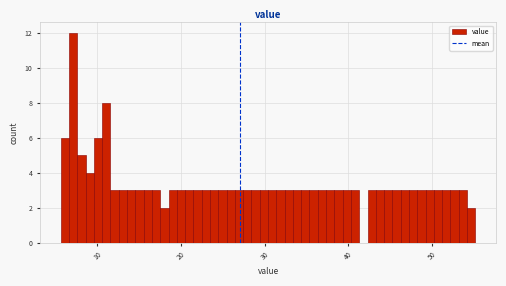

Read against the x-axis, roughly where is the centre of the tallest bar?

7